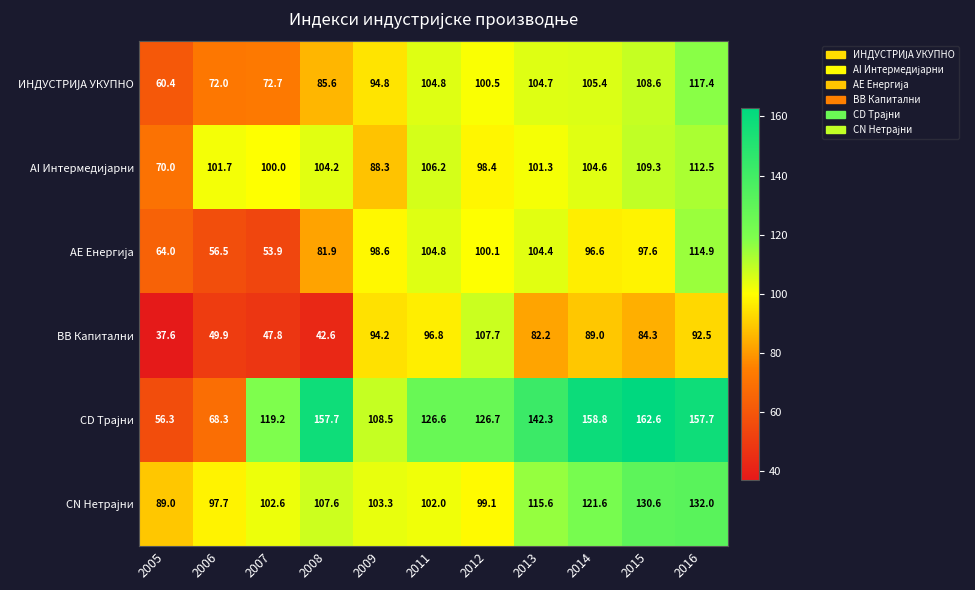

What is the total value across all series at 2013?

650.5